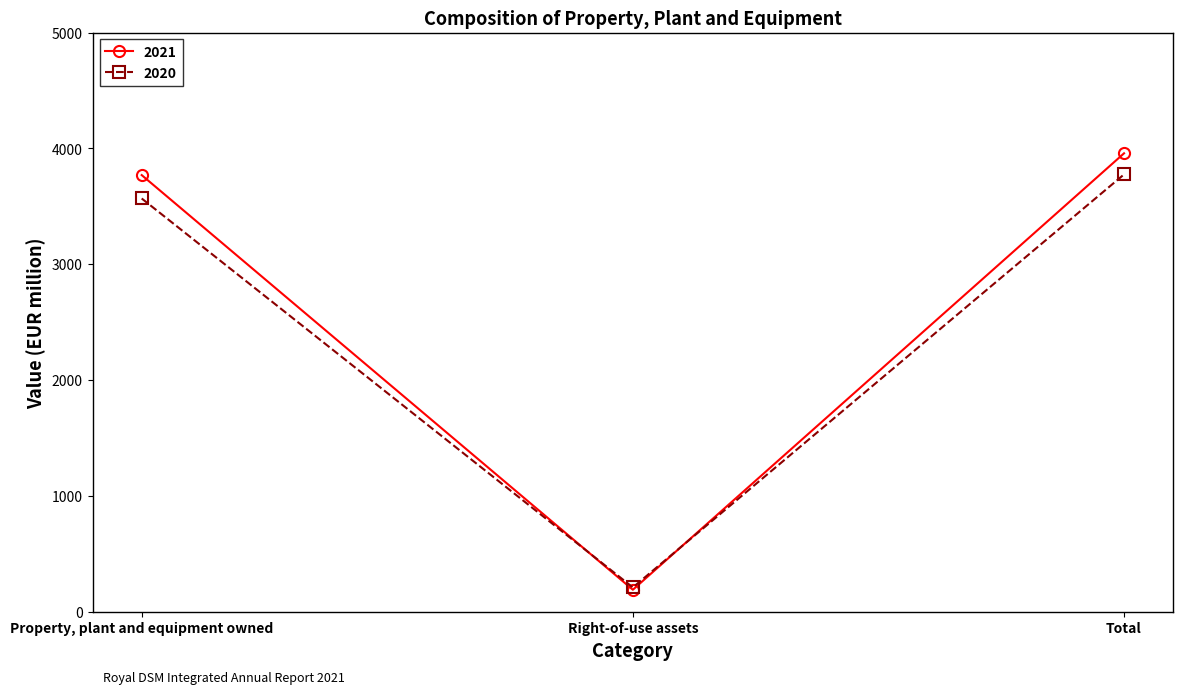

Reading left to right, what are all the values shown in this chart?

2021: 3769	188	3957
2020: 3567	208	3775